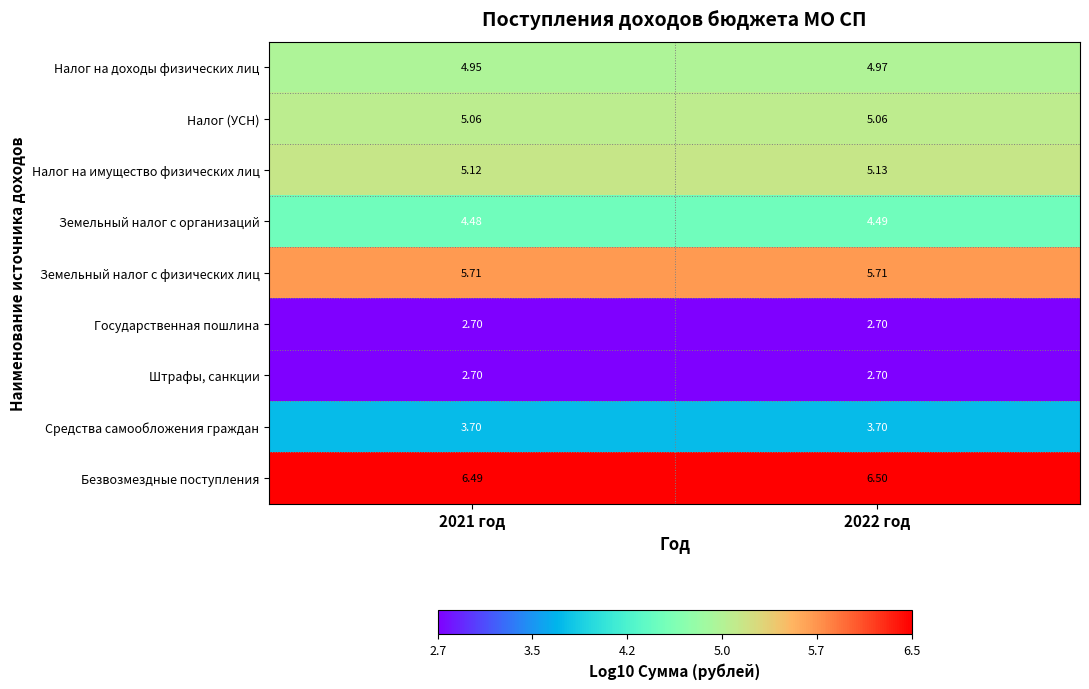

Is the value of Безвозмездные поступления at 2021 год greater than the value of Налог (УСН) at 2021 год?

Yes